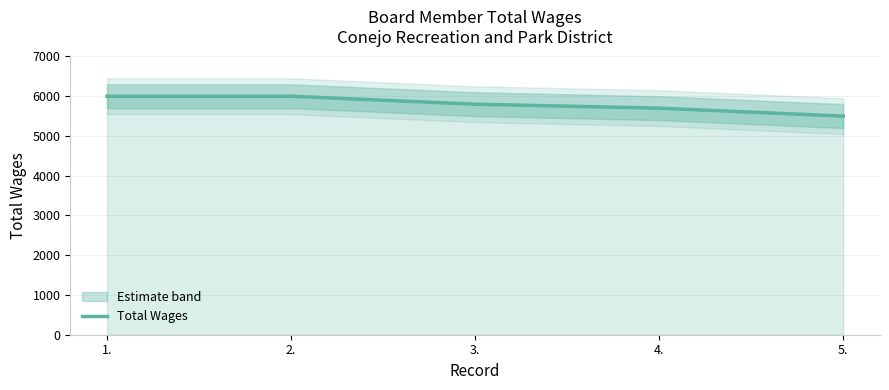

Approximately how many times larger is the value at 5. compared to 4.?

1.0